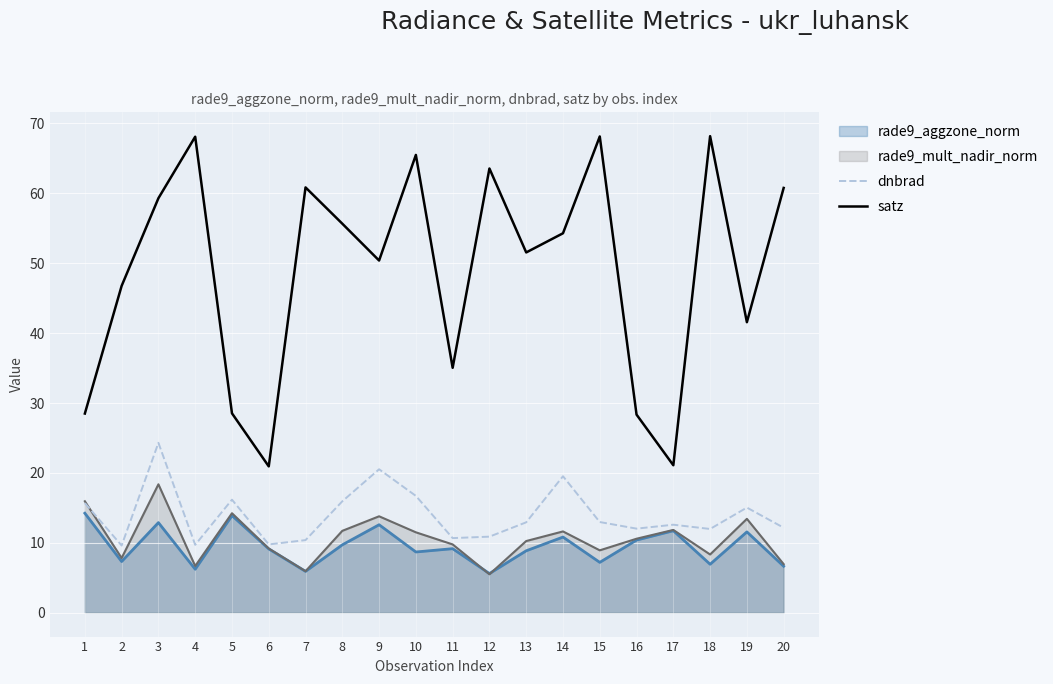

True or false: dnbrad and satz intersect in this chart.

False